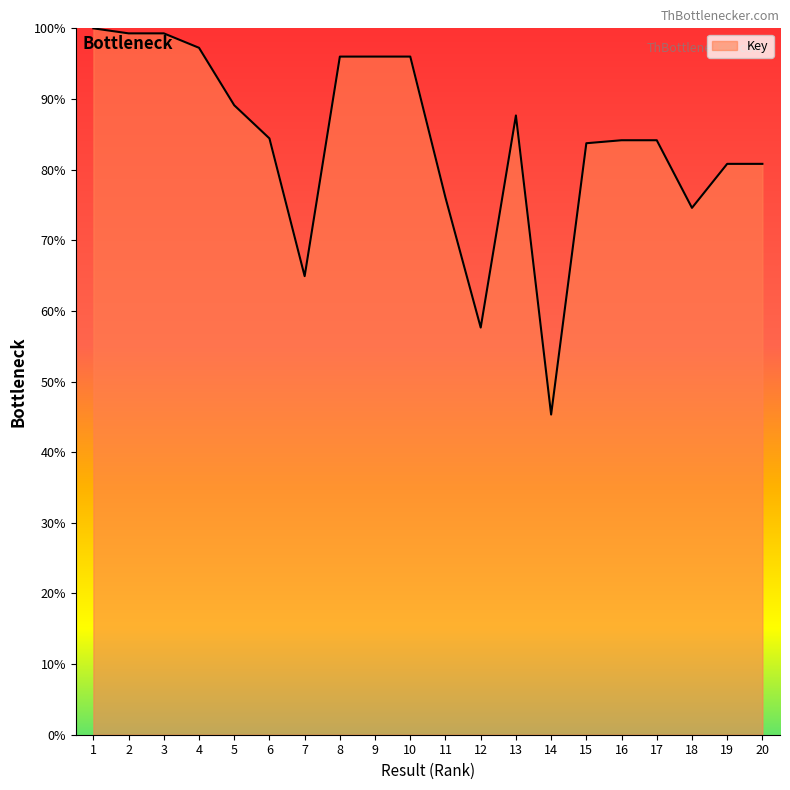

What is the change in value from 1 to 10?

-4.0